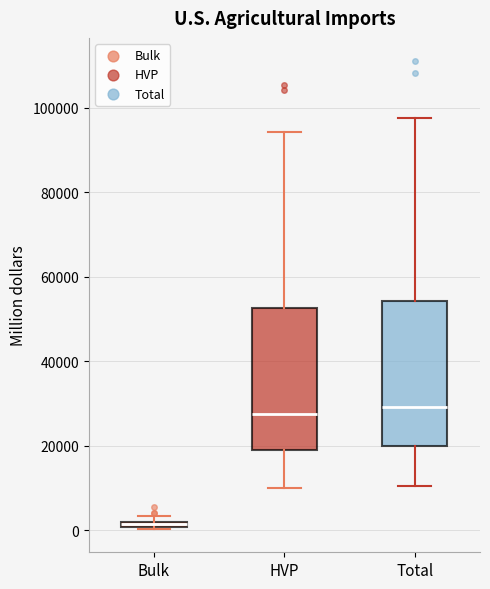

Where is the lower edge of the box for Bulk on the y-axis? The values are not printed on the chart, so give them approximately, as read against the axis.

0